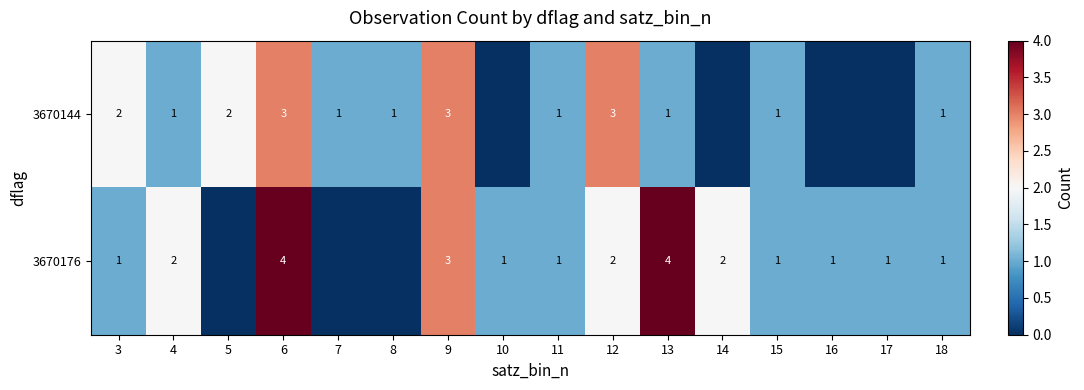

How many series are shown in this chart?

2